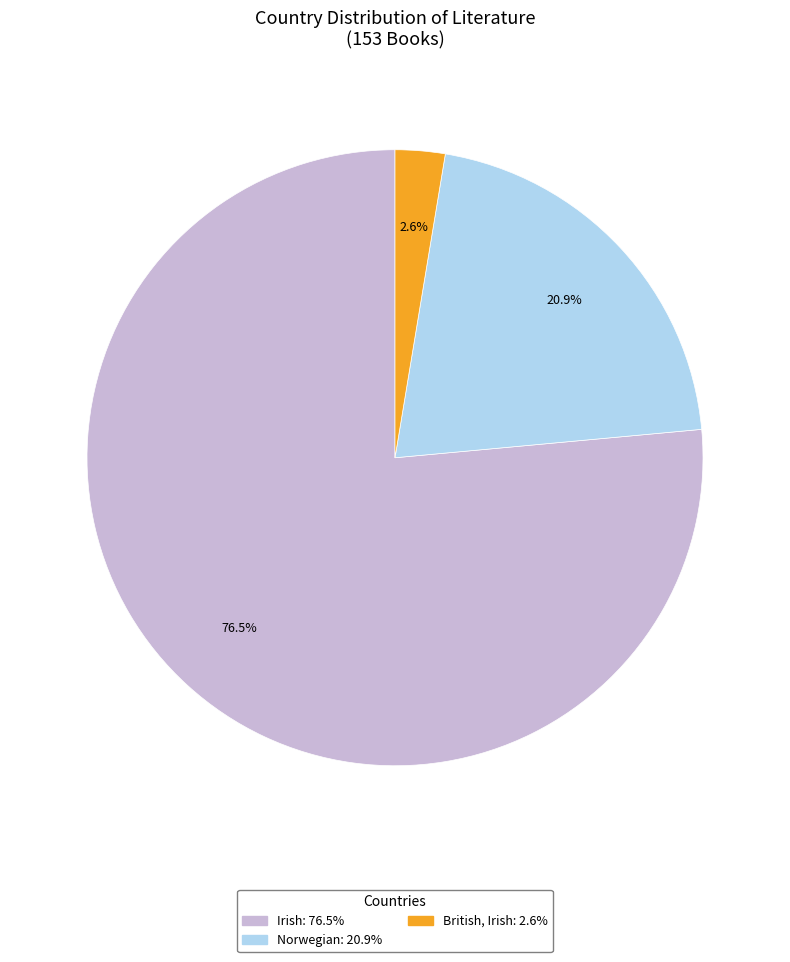

Is there a majority slice in this chart?

Yes